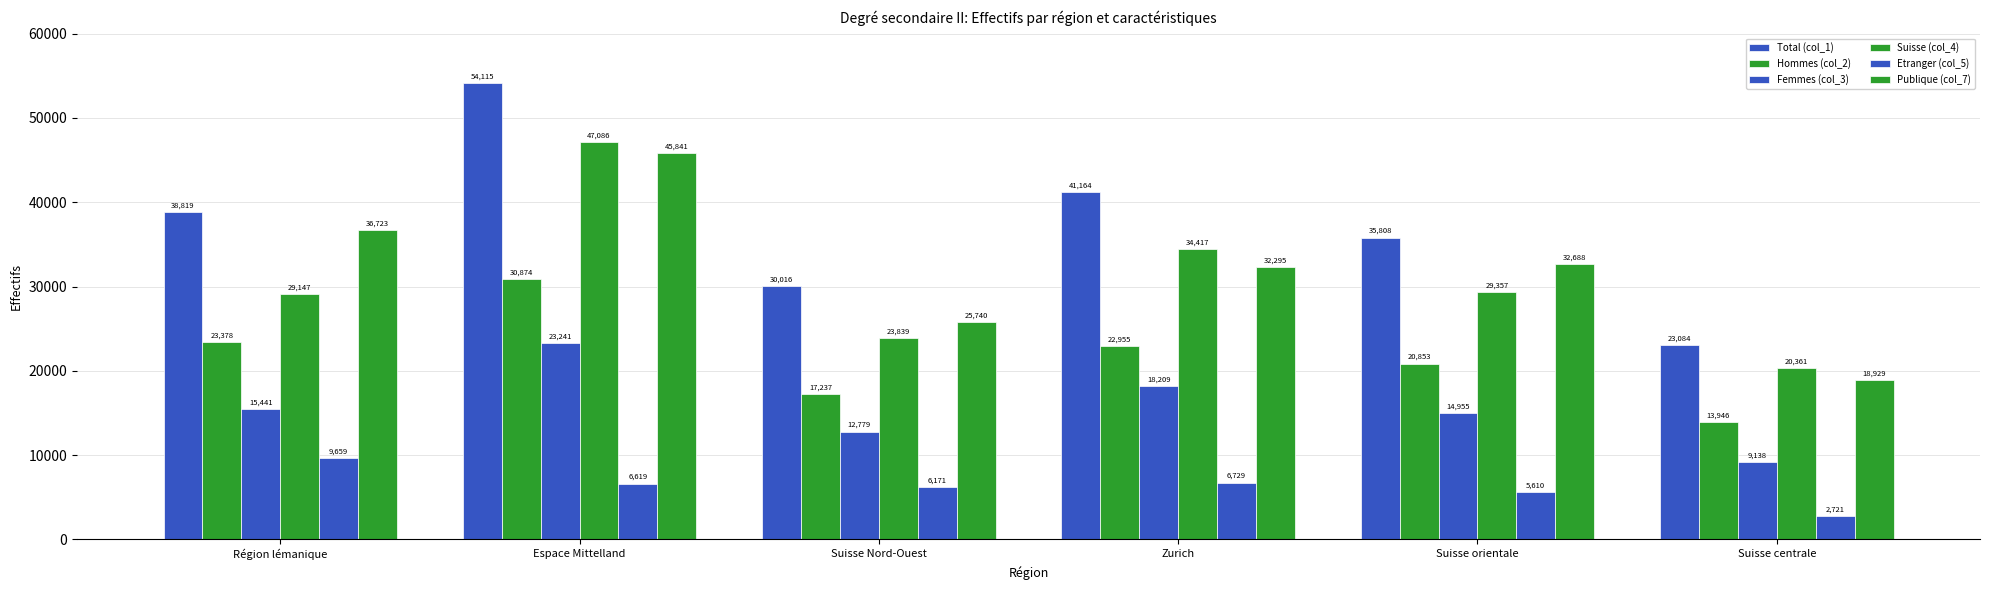

Where is Total (col_1) nearest to the value 38599?

Région lémanique